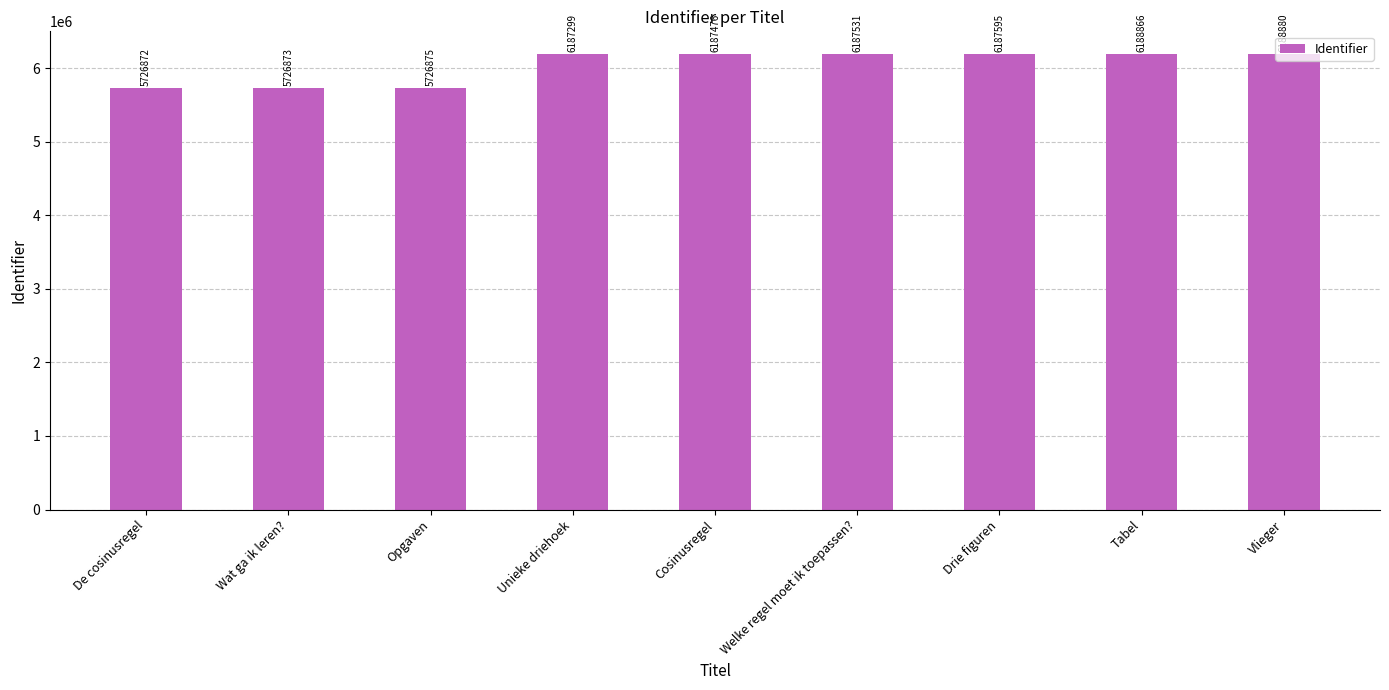

What is the change in value from Tabel to Vlieger?

+14